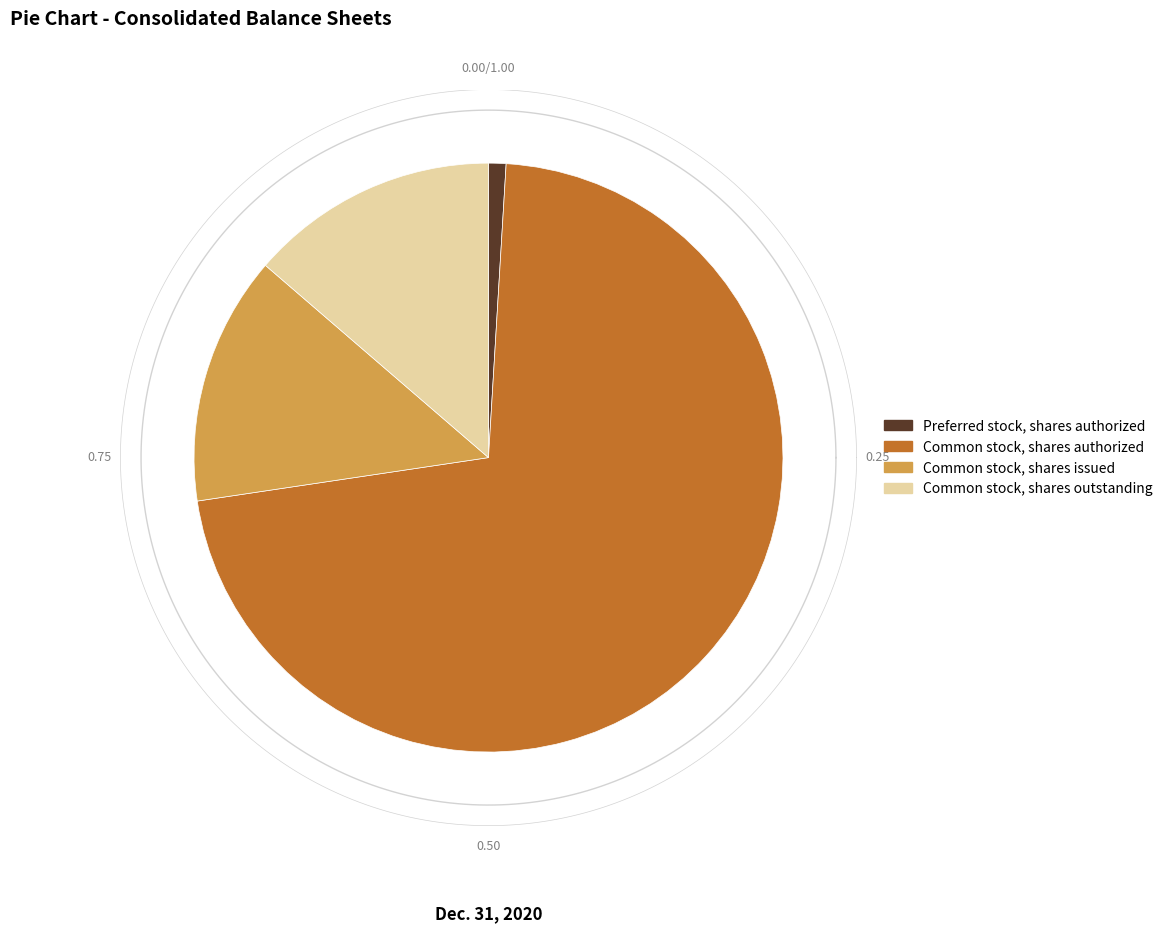

What is the change in value from Common stock, shares authorized to Common stock, shares issued?

-606882932